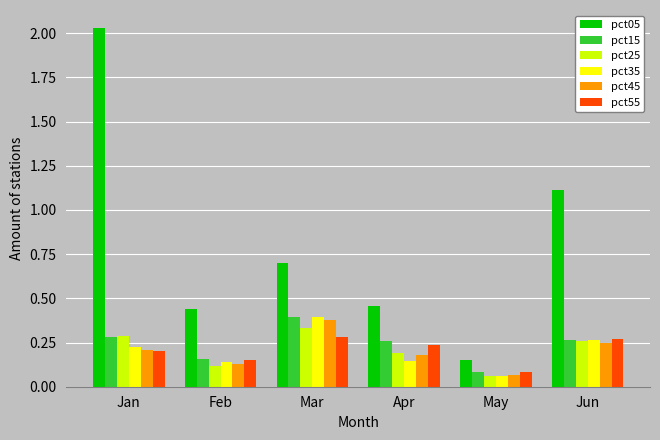

Where is pct45 nearest to the value 0?

May